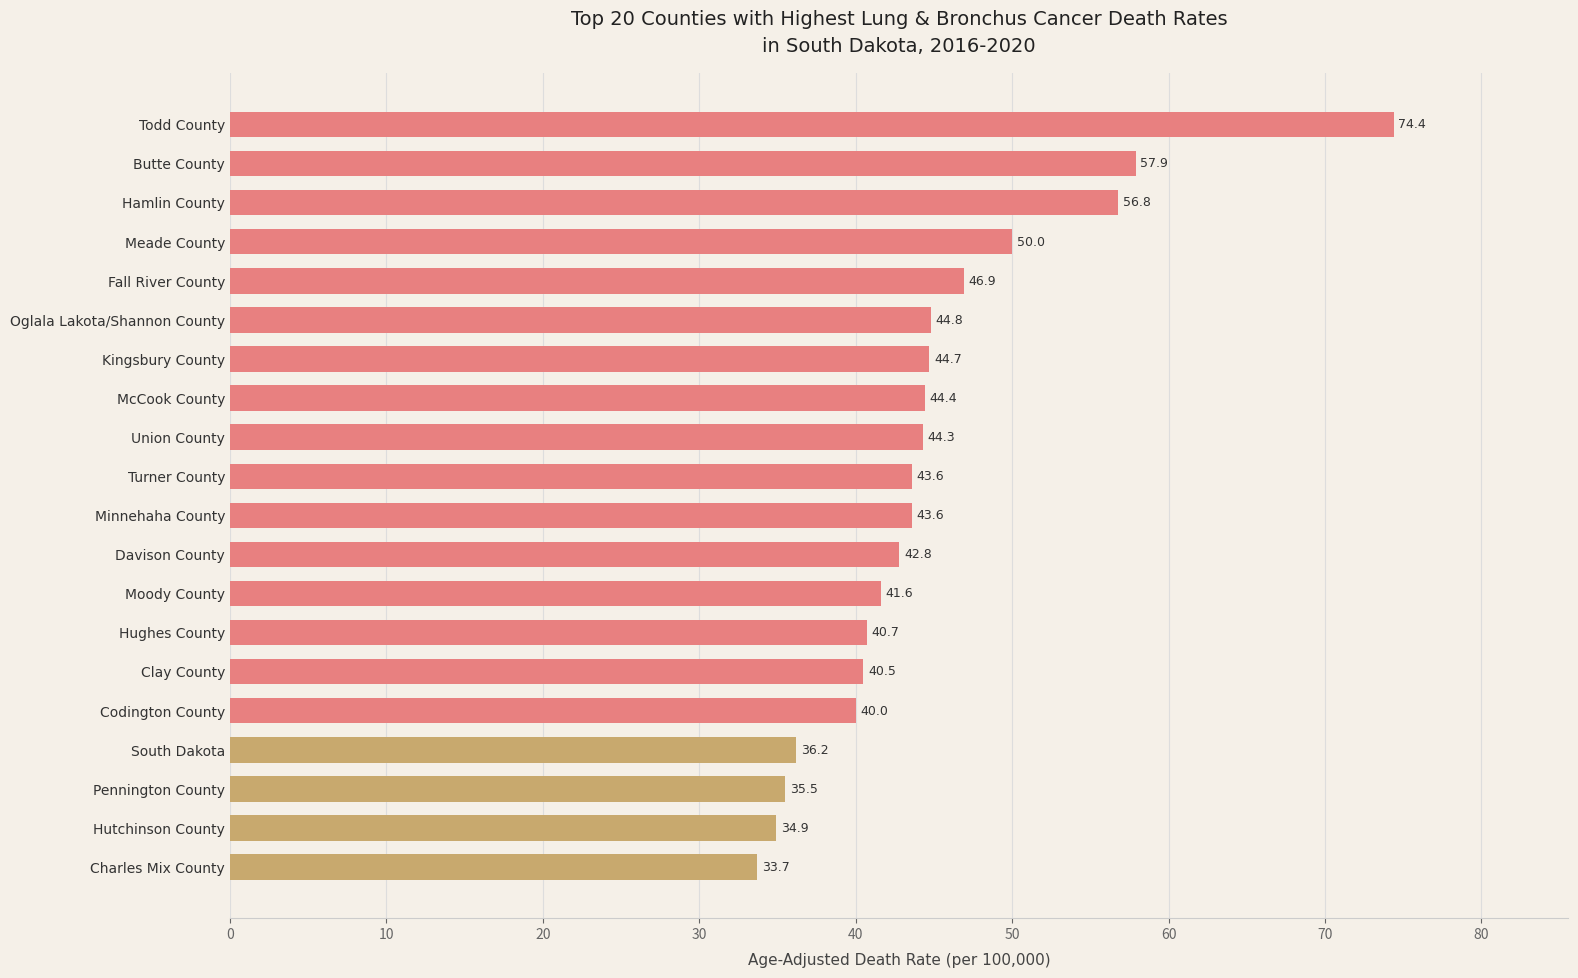

What is the sum of the values at Codington County and Union County?

84.3